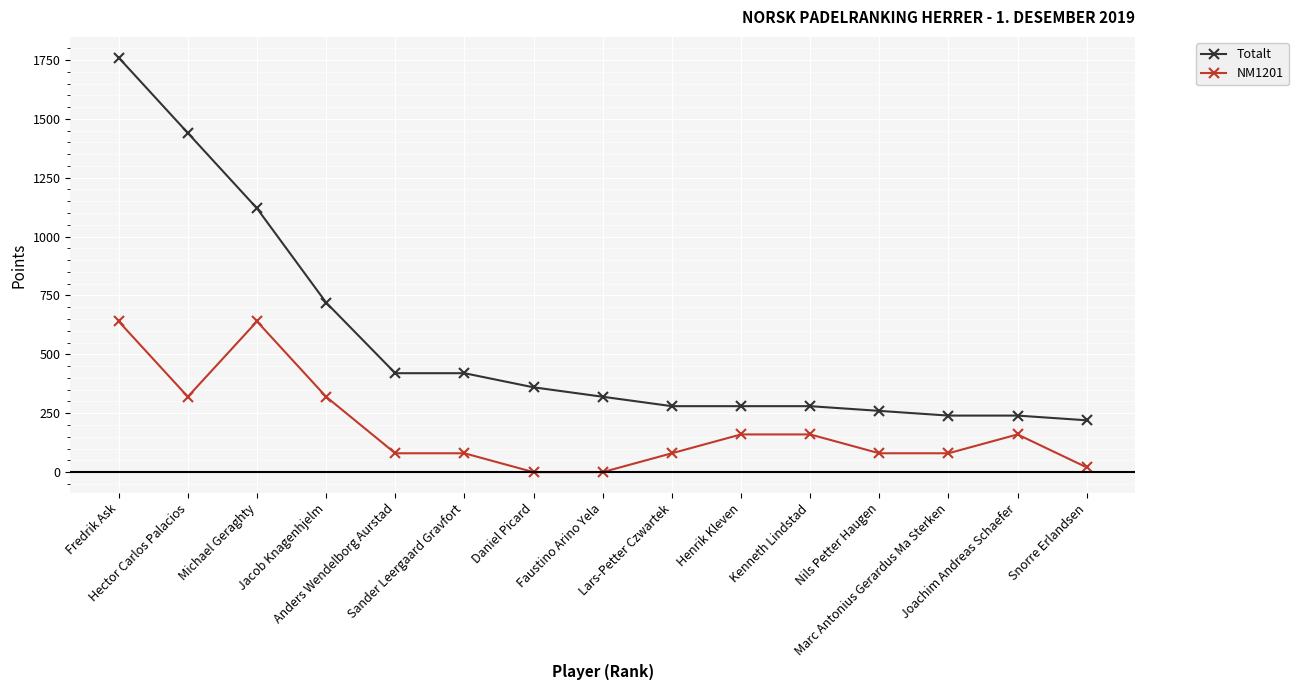

True or false: Totalt and NM1201 intersect in this chart.

False